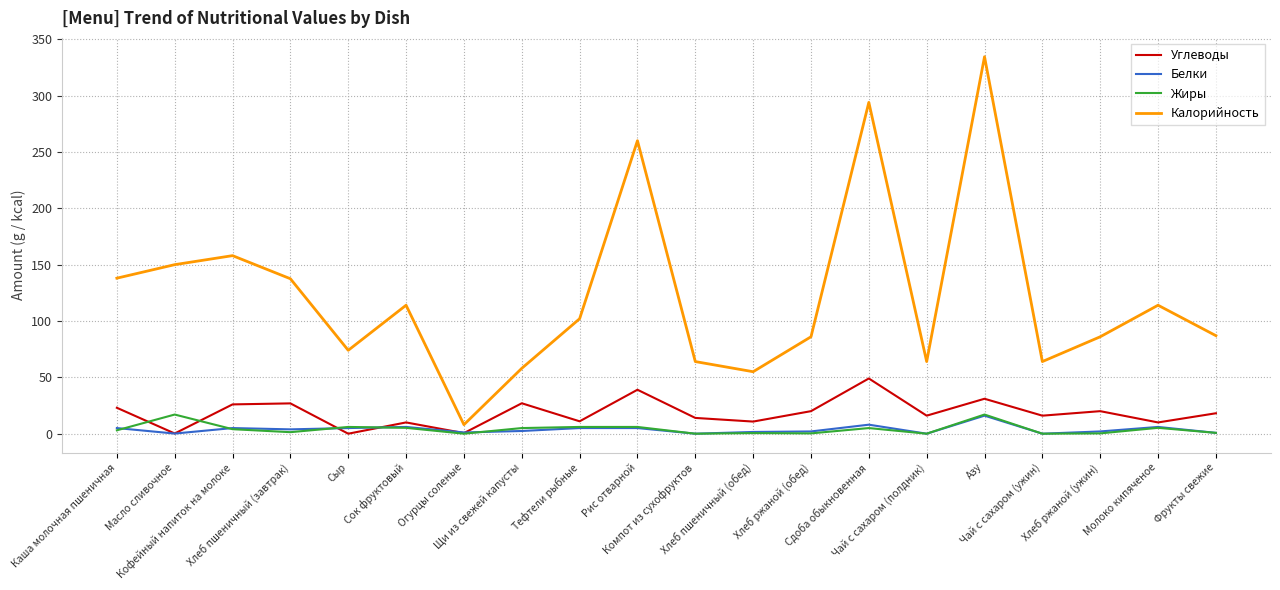

Which series has the largest total across all categories?

Калорийность